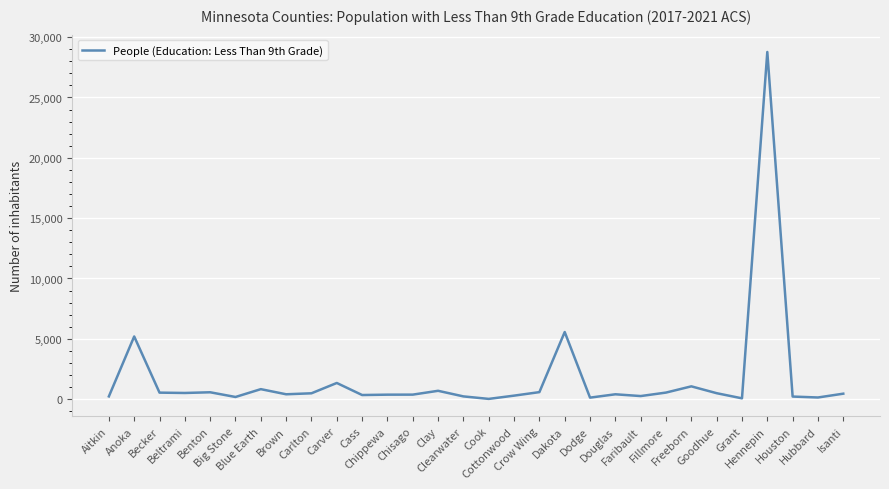

What position from the right is Houston?

3